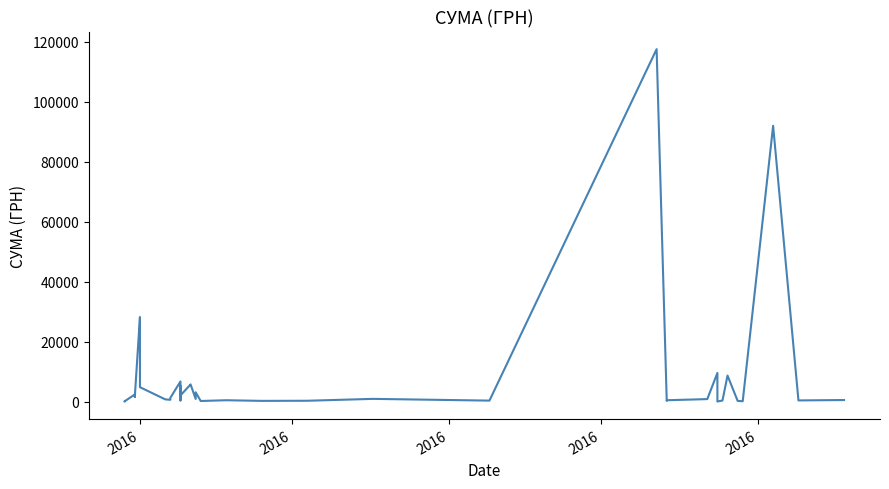

Which has a higher value, 30 or 22?

30